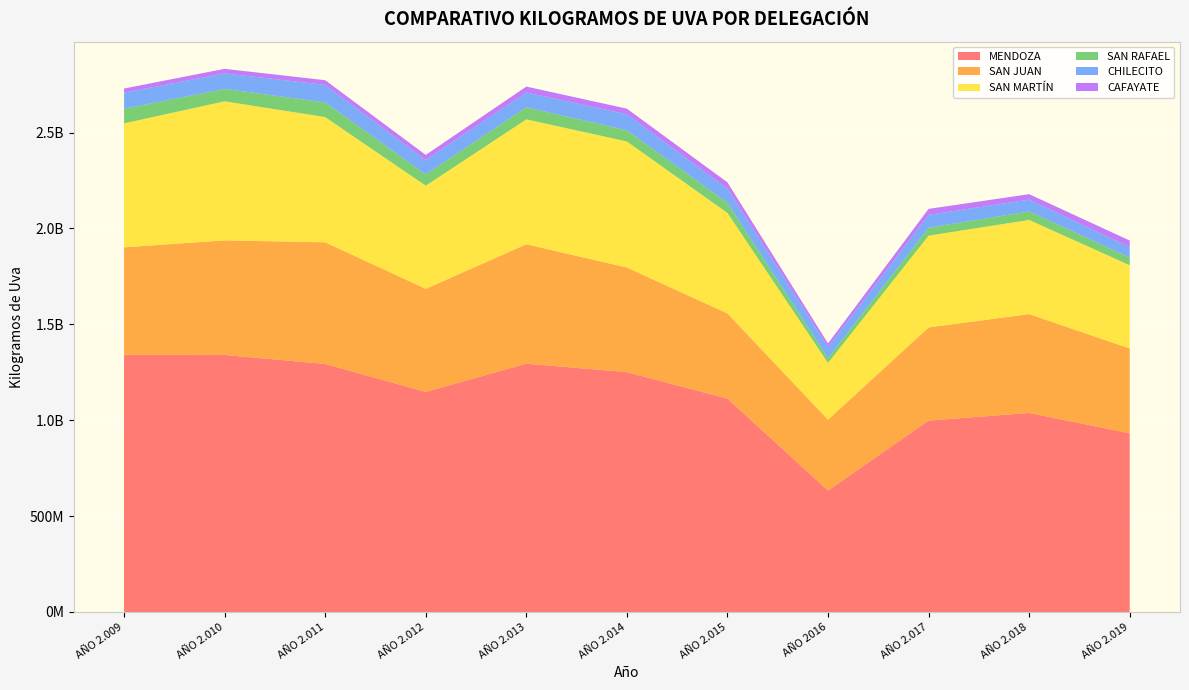

Reading left to right, transcribe all the data shown in this chart.

MENDOZA: 1340994139	1340029814	1293224304	1147727208	1294675856	1250642085	1112575161	633261997	997943967	1037718124	931861329
SAN JUAN: 560287271	597580474	634485165	537343105	622797619	545352340	444216337	369455006	485801366	515531031	442185259
SAN MARTÍN: 646504972	725096643	652721276	537549310	651120152	657421967	523875710	295863561	478334294	491021821	433879613
SAN RAFAEL: 76225944	64857996	76561908	59002608	63118614	57787960	53500915	24695685	41495761	44516746	40047650
CHILECITO: 83583893	81001320	91183008	75503213	77026617	83937146	73133110	58527428	67220093	61293811	54698723
CAFAYATE: 21876109	23553936	24669912	26151150	30840795	29274742	32772140	18536937	31018660	28459275	34066784